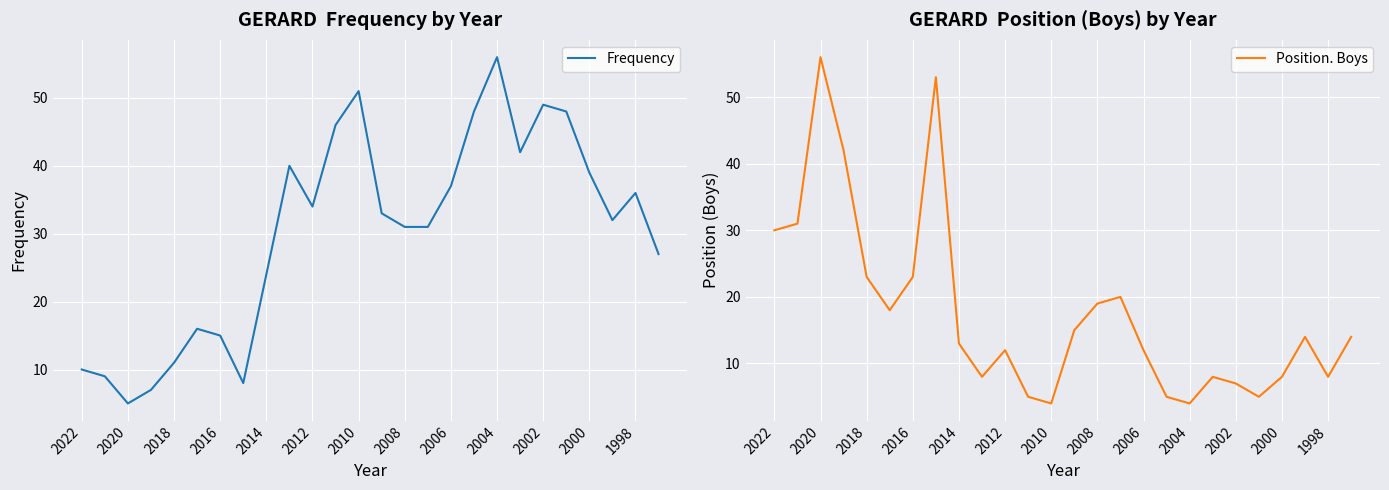

How many values in the Frequency series are below 33?

13